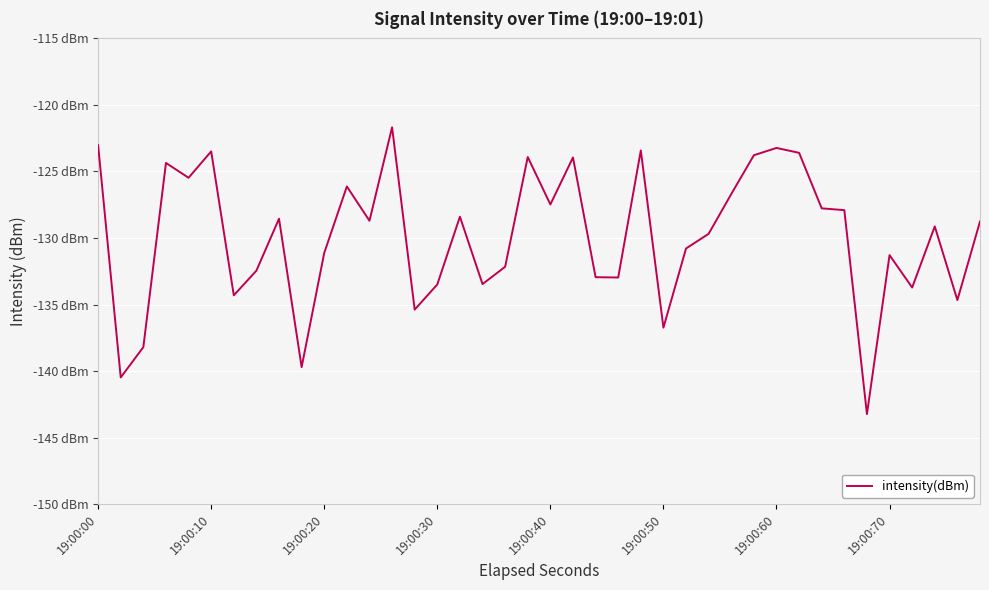

Does the chart display data point markers on the line(s)?

No